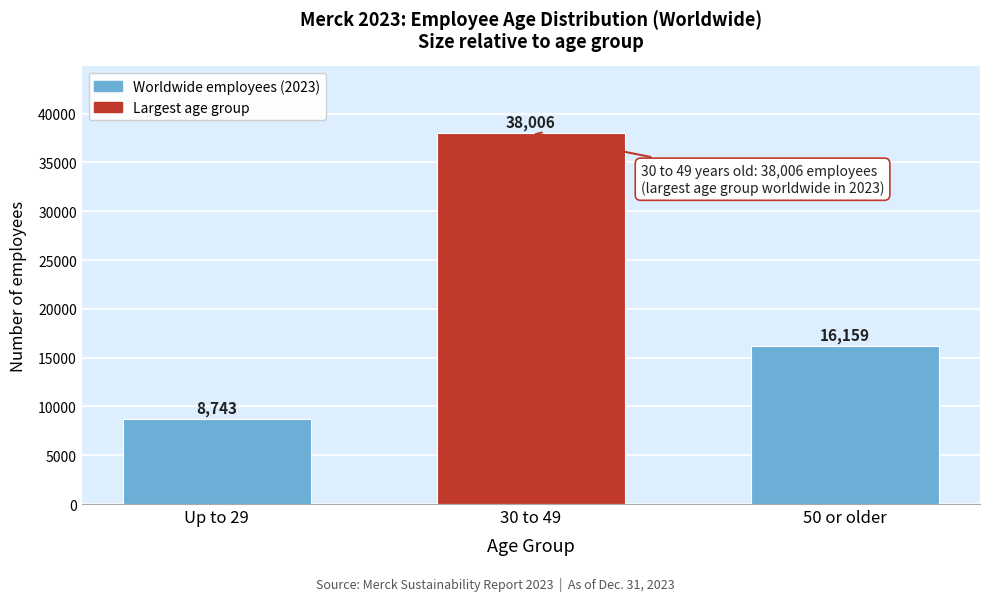

Reading left to right, extract all data points from this chart.

Up to 29=8743	30 to 49=38006	50 or older=16159